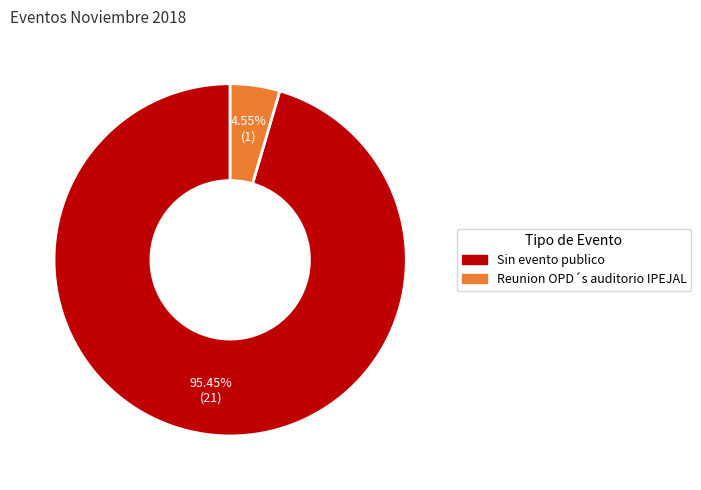

Which has a higher value, Sin evento publico or Reunion OPD´s auditorio IPEJAL?

Sin evento publico